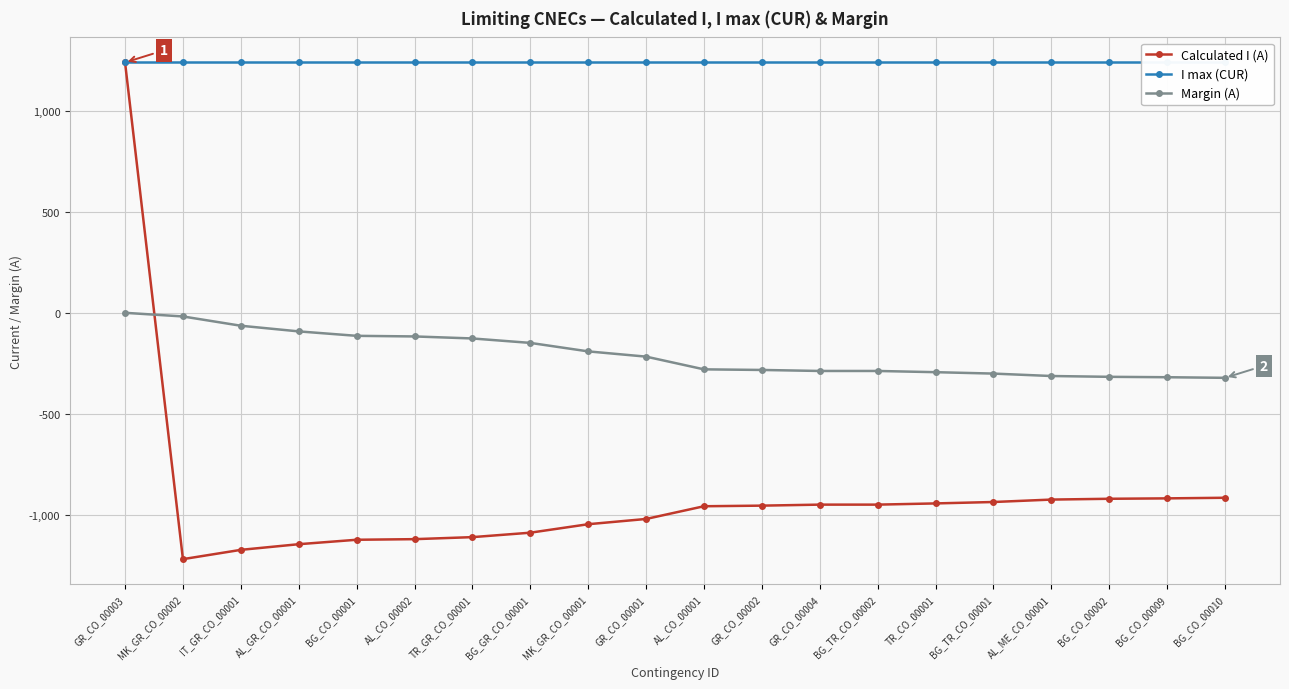

At how many categories does at least one series exceed 119?

20